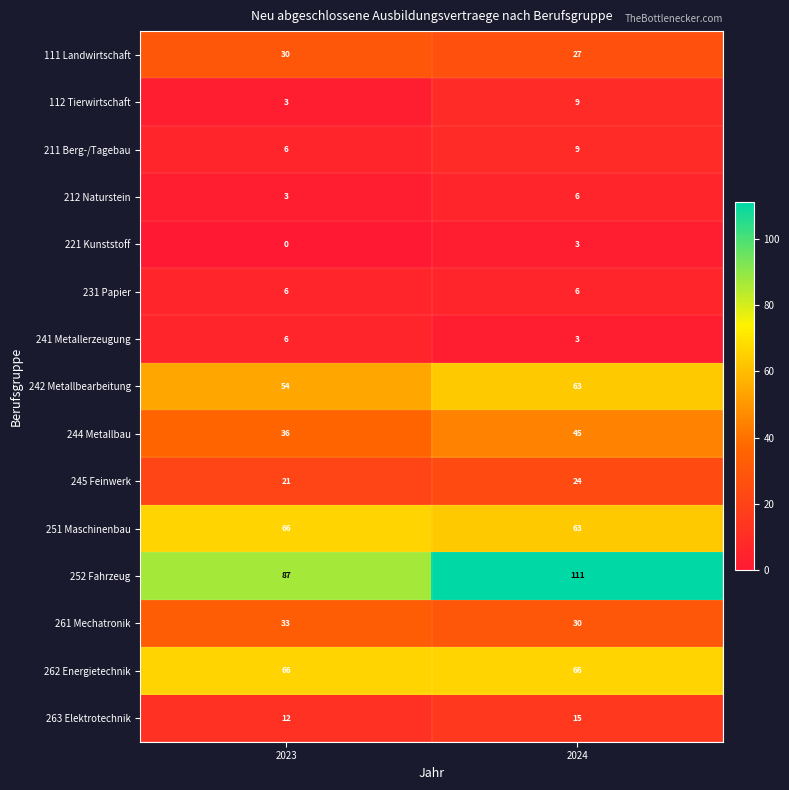

At which category is the sum across all series the highest?

2024